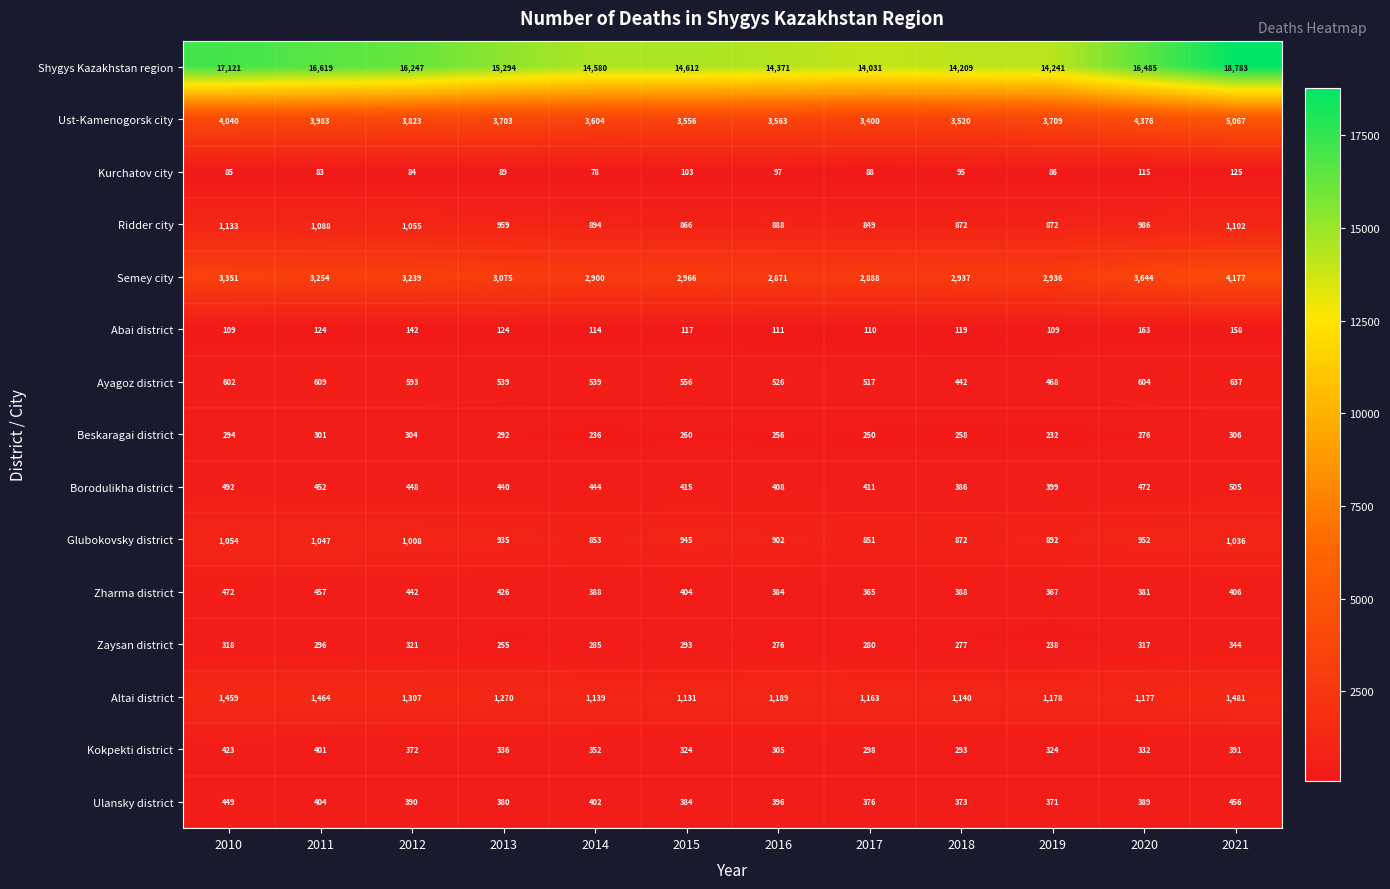

List the labels in order of Ust-Kamenogorsk city value, smallest first.

2017, 2018, 2015, 2016, 2014, 2013, 2019, 2012, 2011, 2010, 2020, 2021